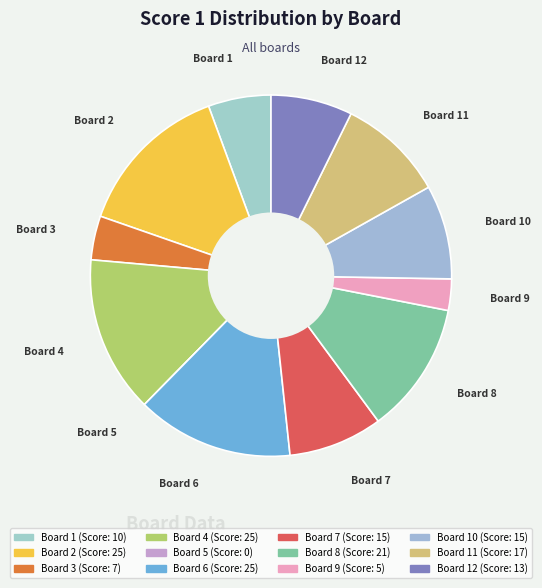

How many segments does this pie chart have?

12